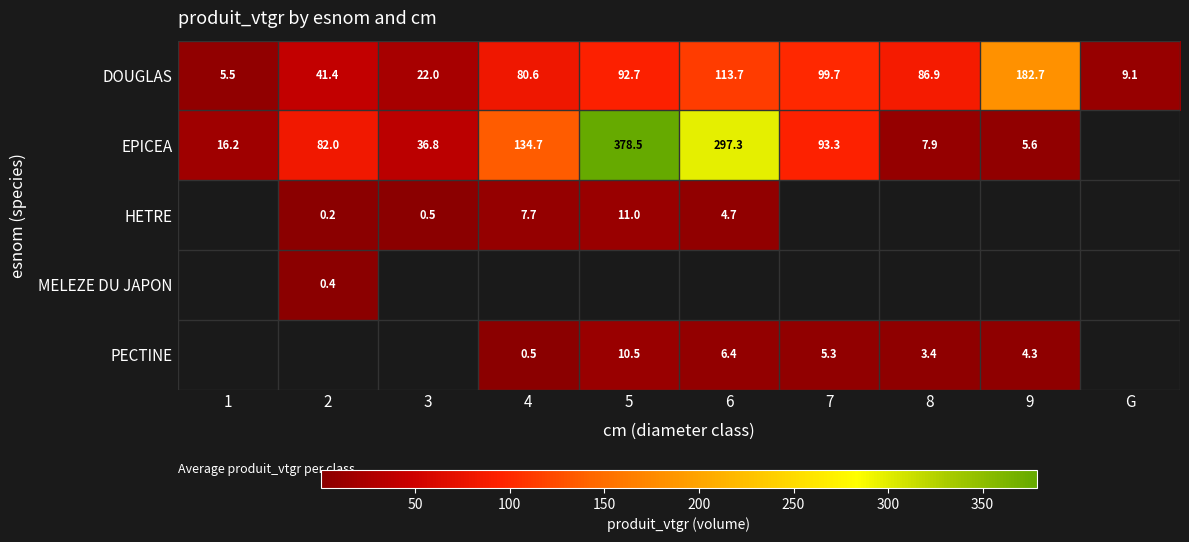

What value does the DOUGLAS series have at 3?

22.0